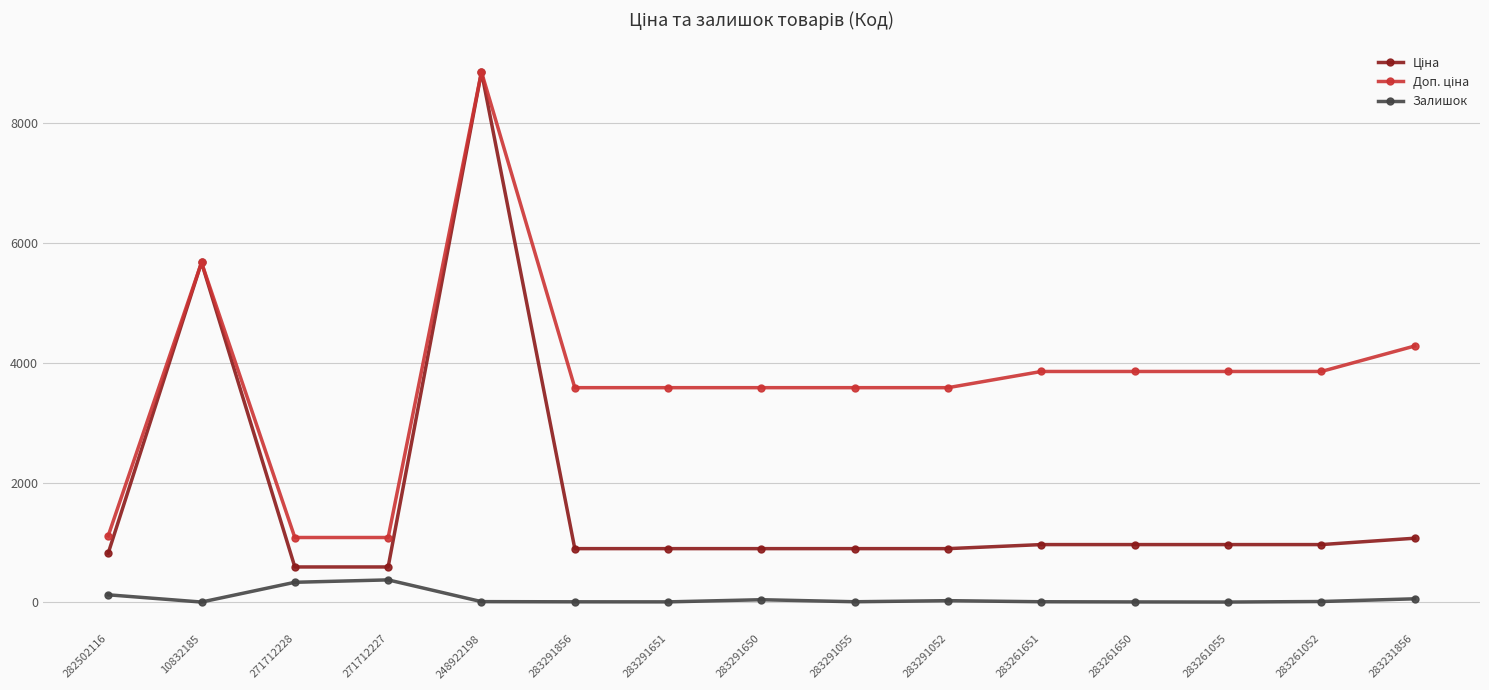

At how many categories does at least one series exceed 8465?

1